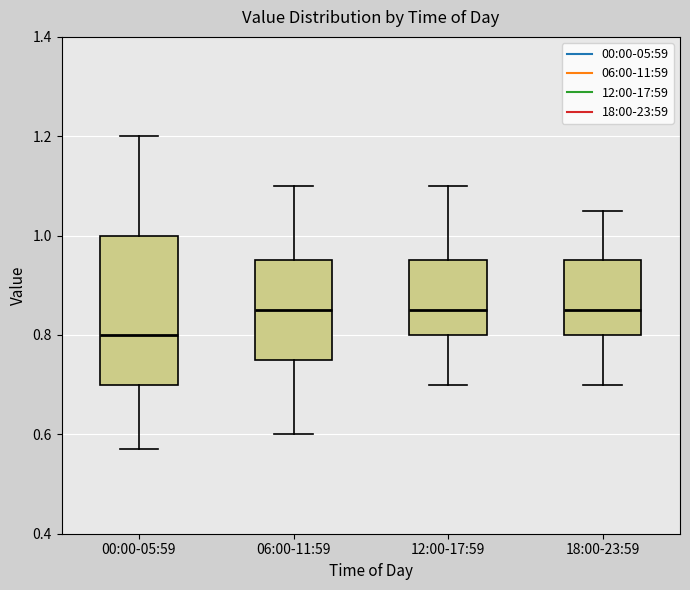

Where does the upper whisker of the box for 12:00-17:59 end on the y-axis? The values are not printed on the chart, so give them approximately, as read against the axis.

1.10